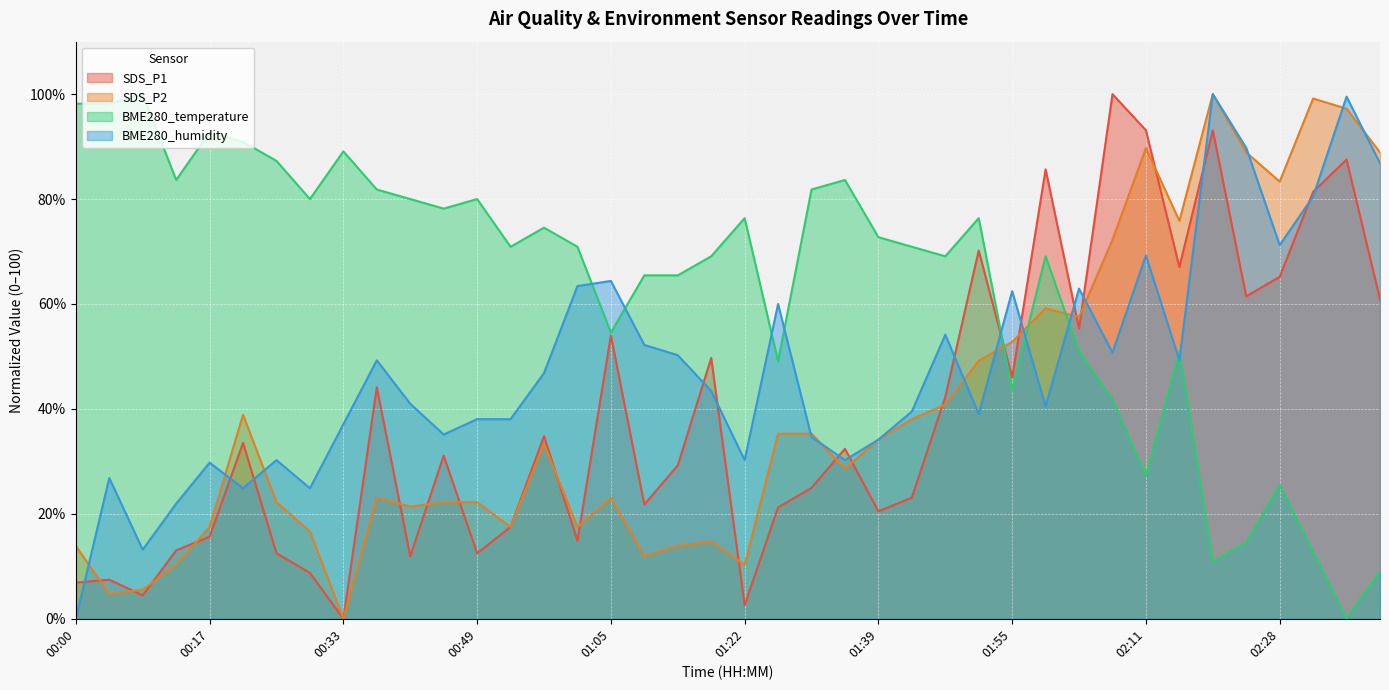

How many times do SDS_P1 and BME280_humidity cross each other?

15